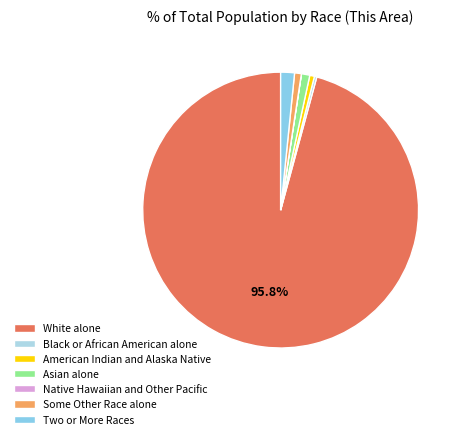

How many slices are in this pie chart?

7